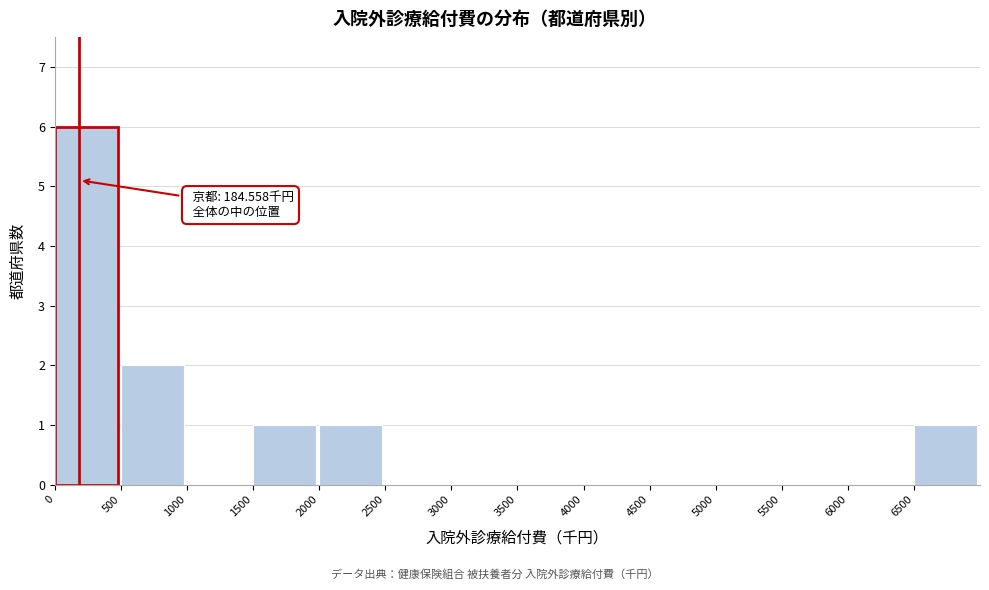

Over which range of the x-axis is the bar tallest?

0 to 500